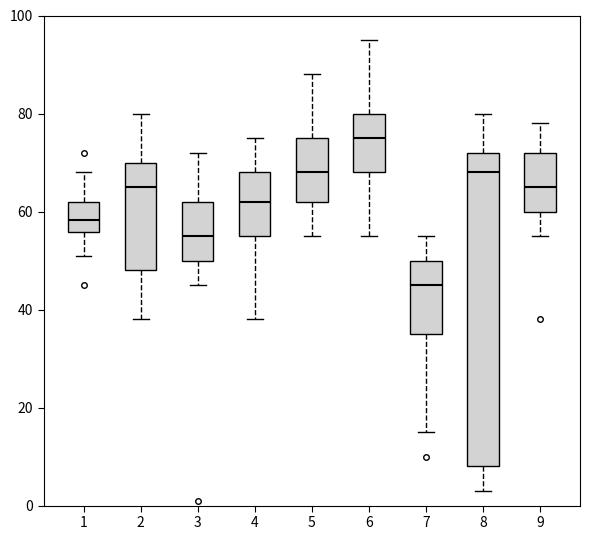

Comparing the boxes themselves (not the whiskers), which one is the tallest?

8